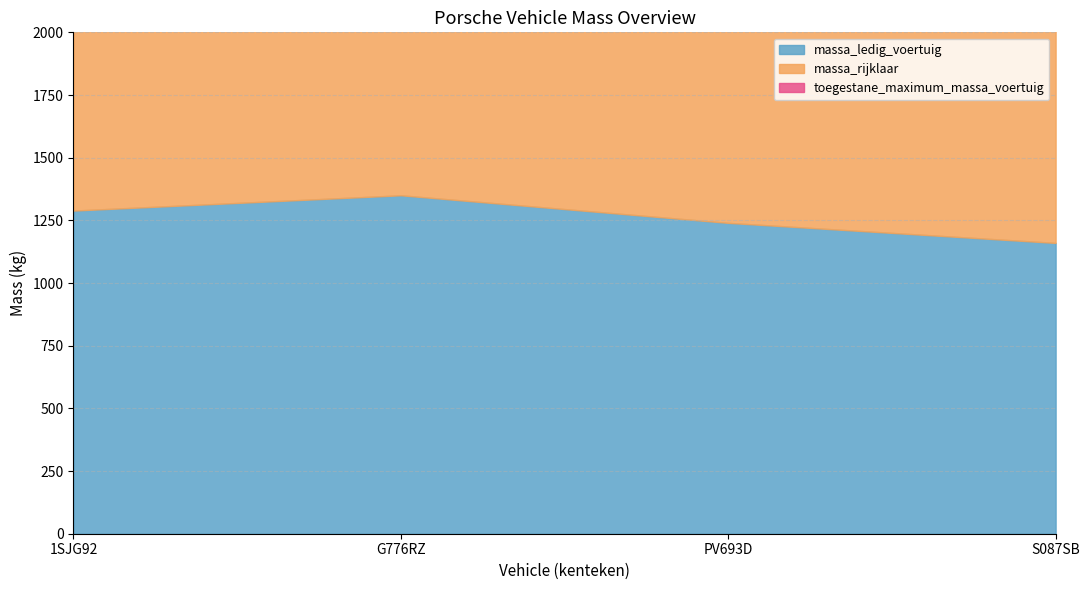

What is the approximate value of toegestane_maximum_massa_voertuig at G776RZ
930 TURBO, to the nearest 50?

1650